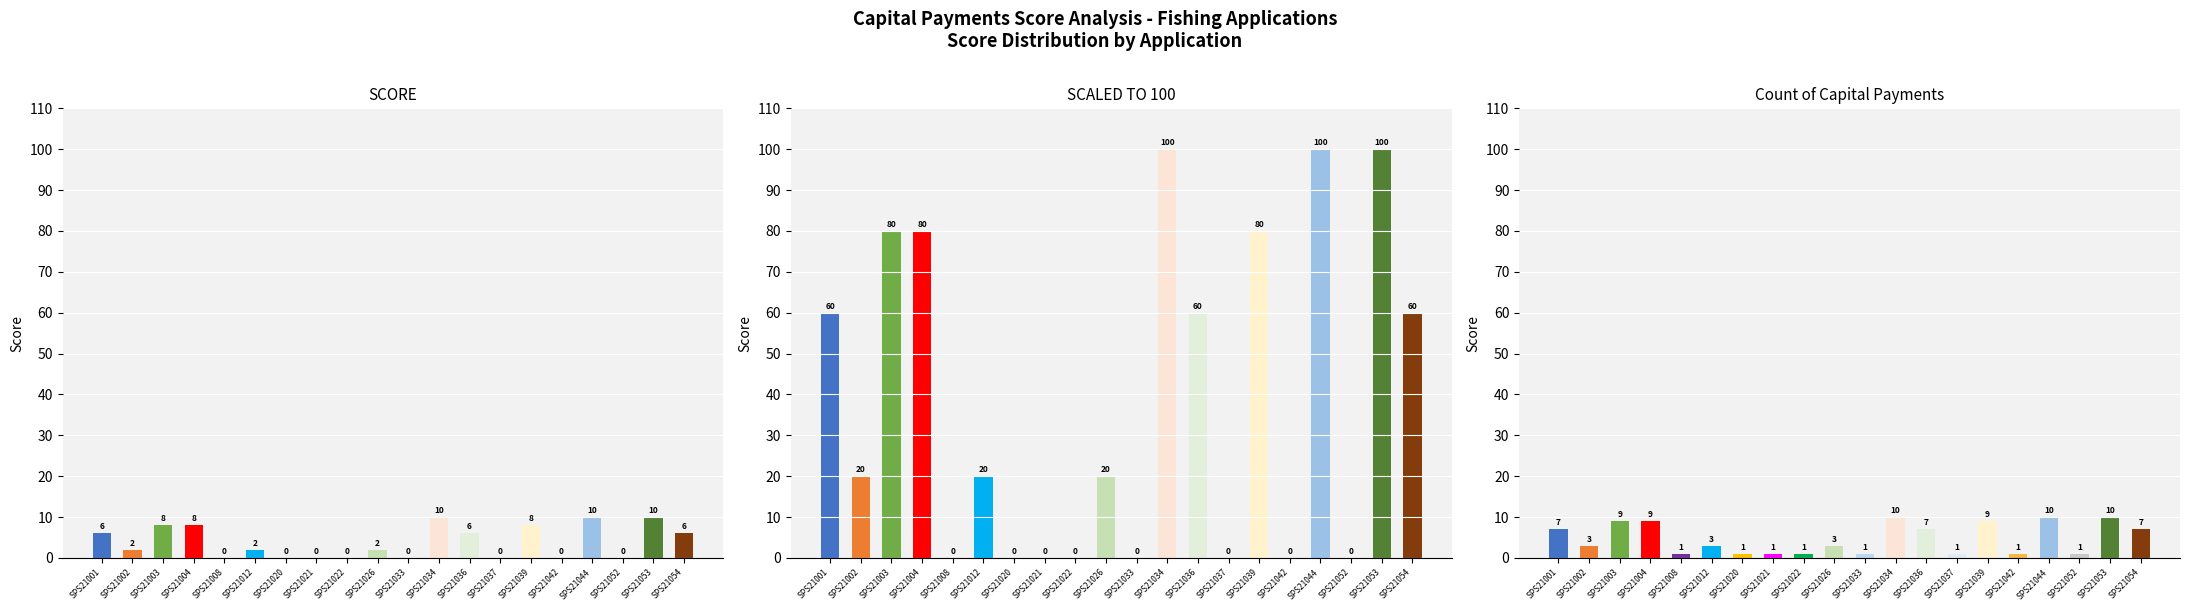

Which series has the largest total across all categories?

SCALED TO 100